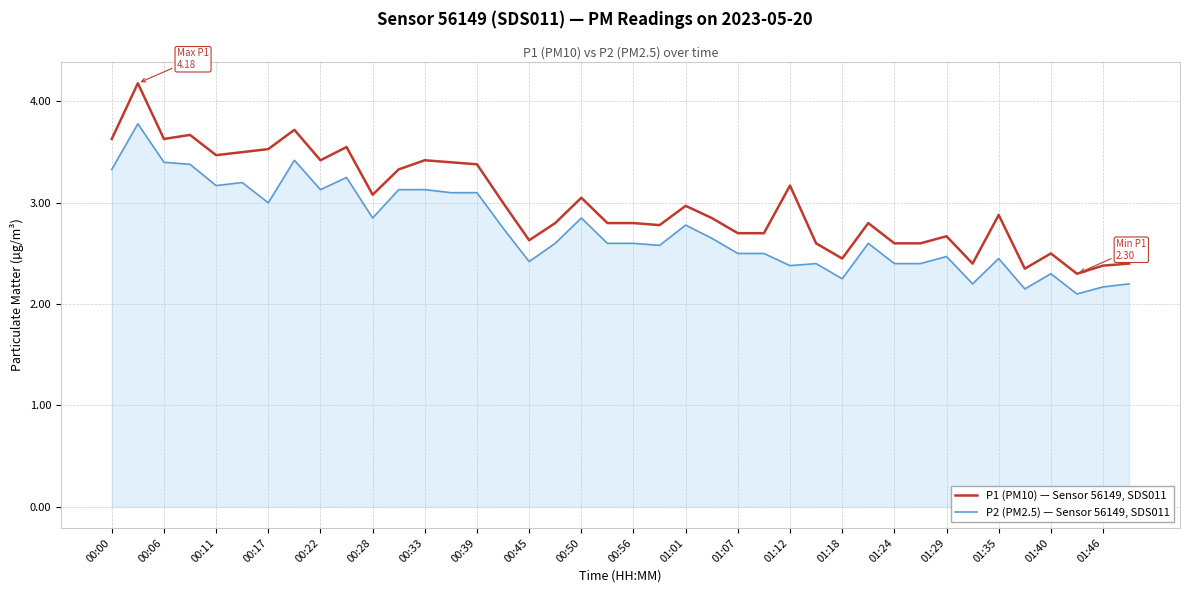

Which series has the largest total across all categories?

P1 (PM10) — Sensor 56149, SDS011